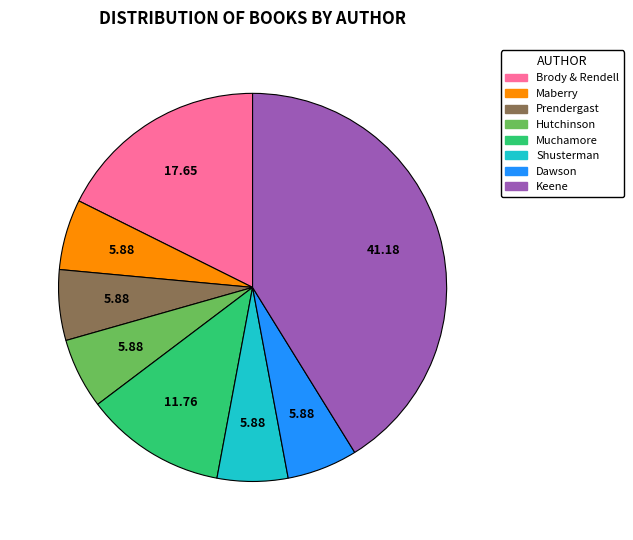

How many slices are in this pie chart?

8